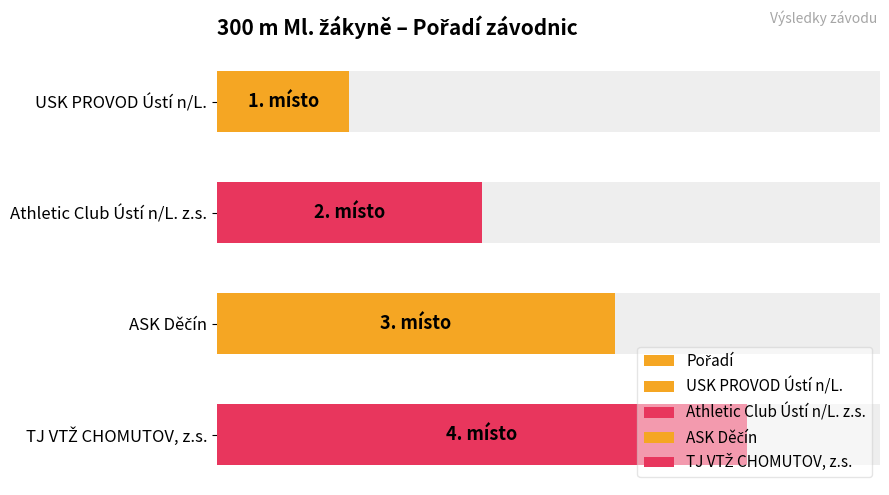

Reading left to right, extract all data points from this chart.

0=1	1=2	2=3	3=4